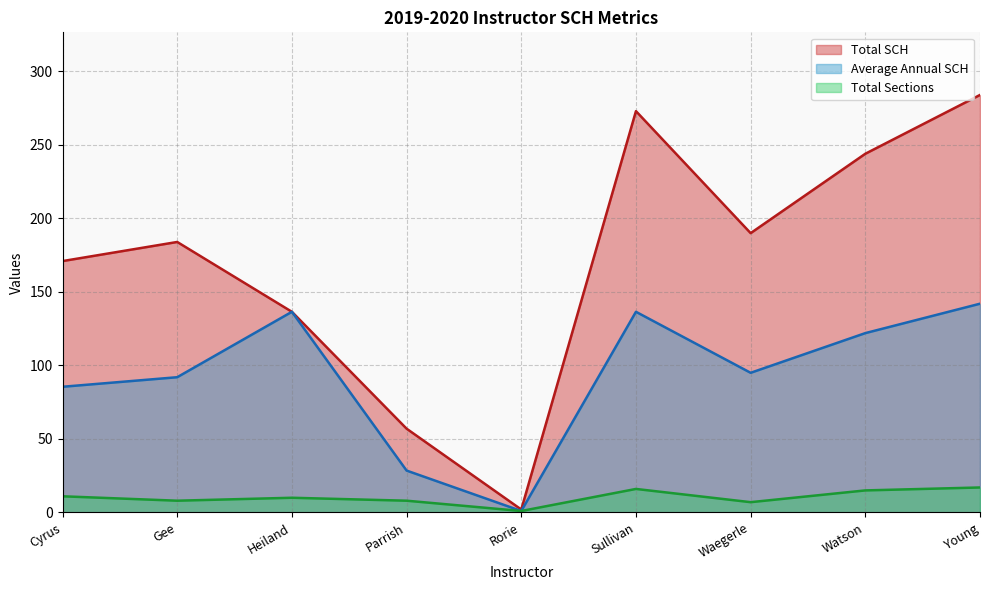

What is the total value across all series at Parrish?

93.5